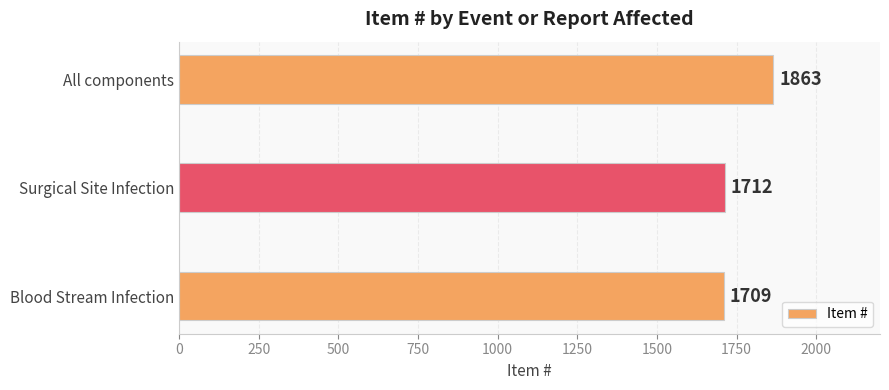

How many bars are there in total?

3